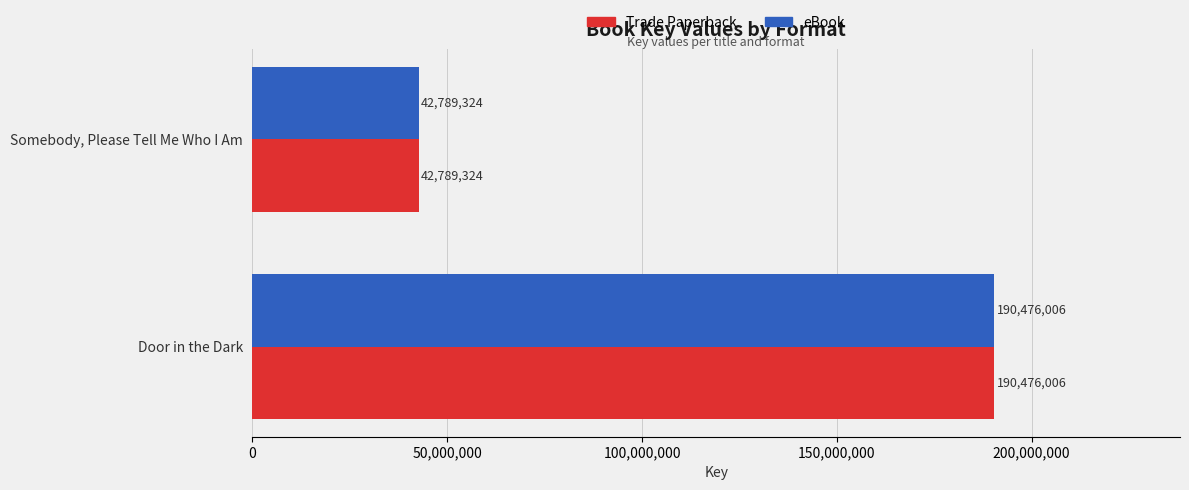

How many categories are shown in the chart?

2